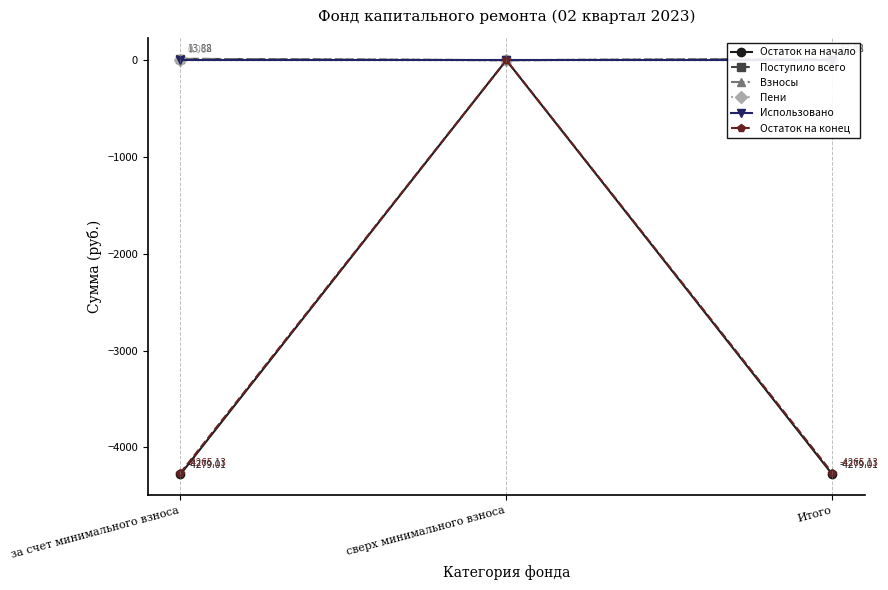

What is the label of the 2nd point from the right?

сверх минимального взноса